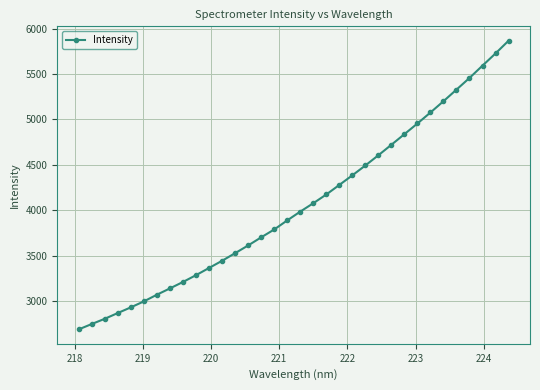

What is the smallest value displayed?

2688.8